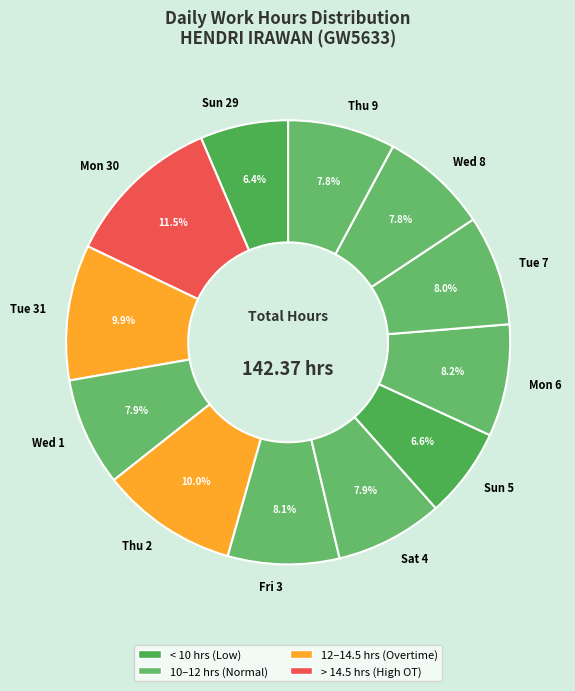

To the nearest percent, what is the difference between the Thu 2 and Wed 8 slice percentages?

2%